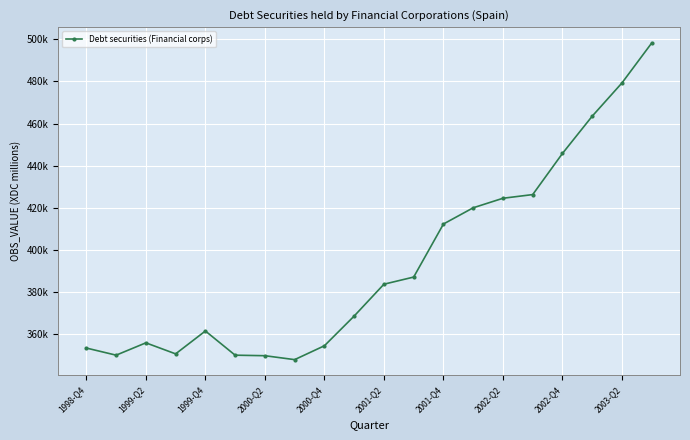

Is this an area chart (filled region under the line)?

No